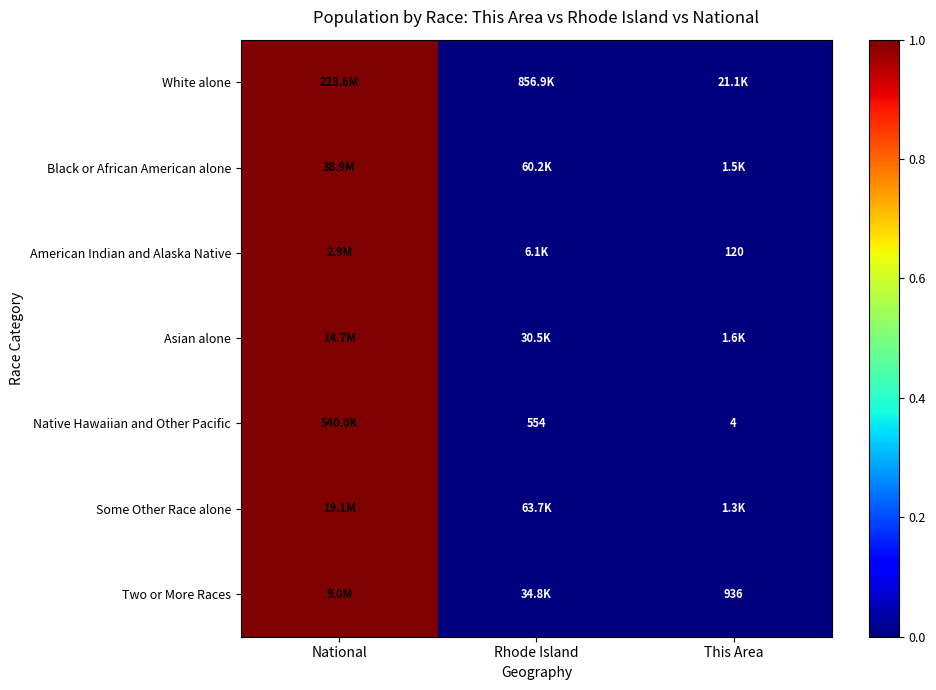

The Asian alone series shows 0.0 at This Area. True or false?

False